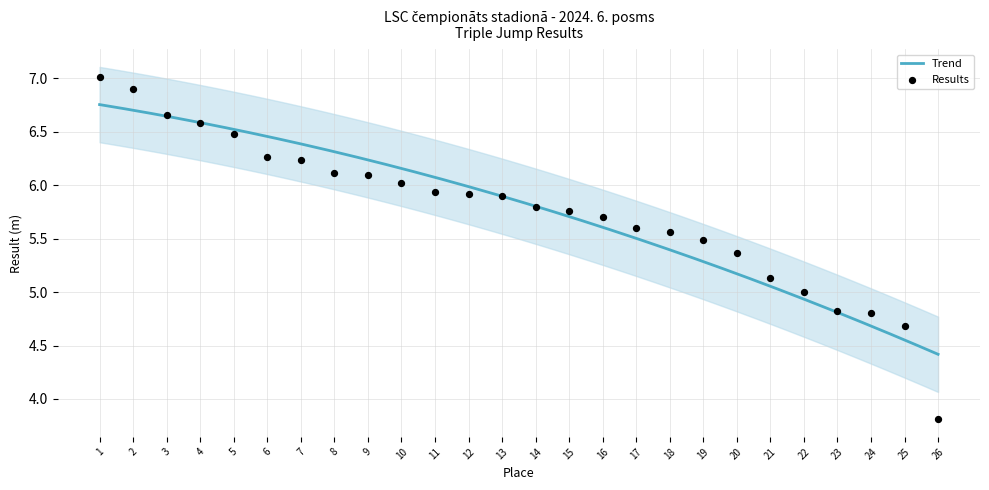

Between 24 and 10, which is larger?

10